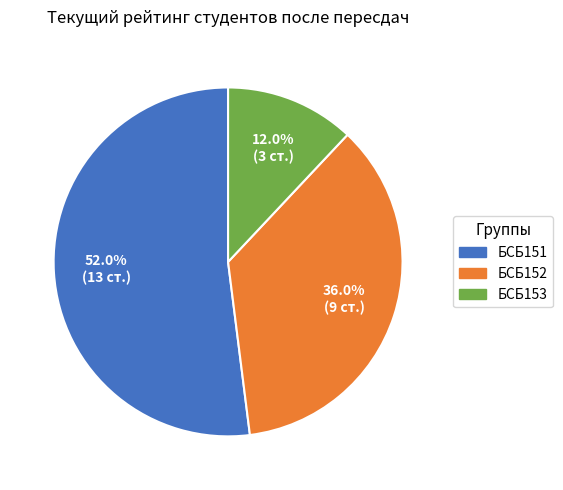

Is there a majority slice in this chart?

Yes